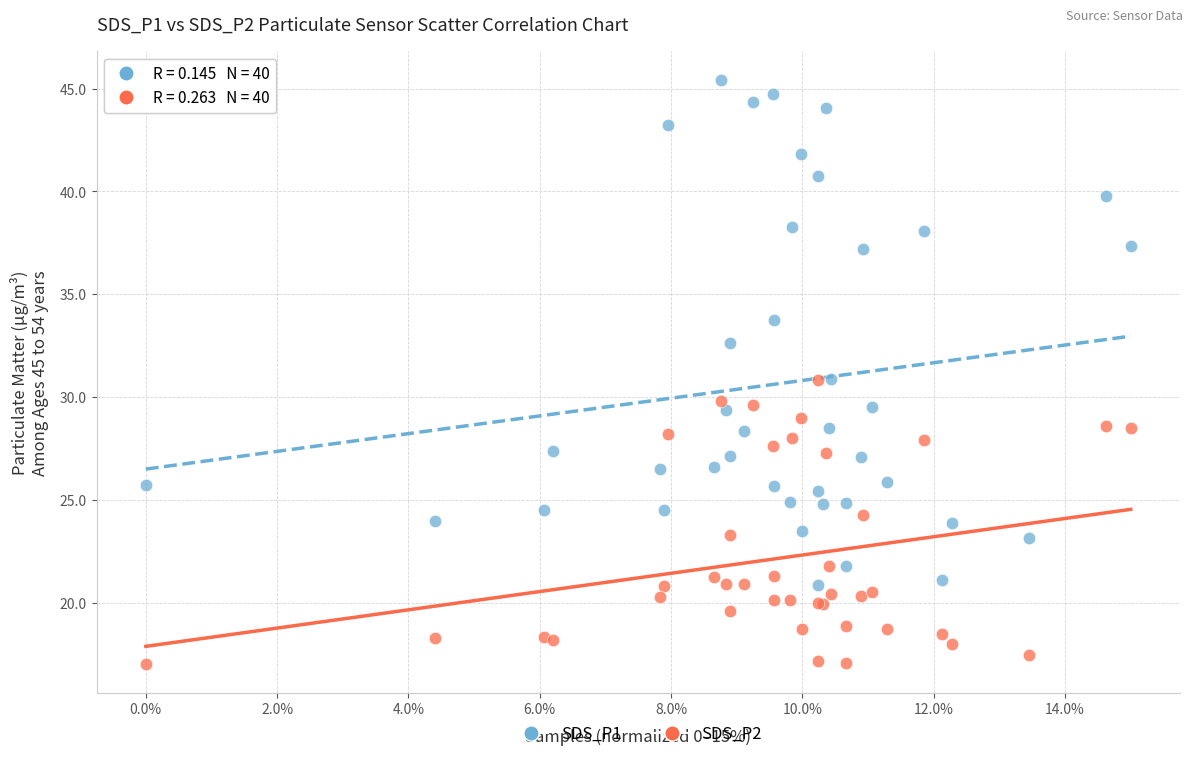

Which series has the widest spread of Y values?

SDS_P1